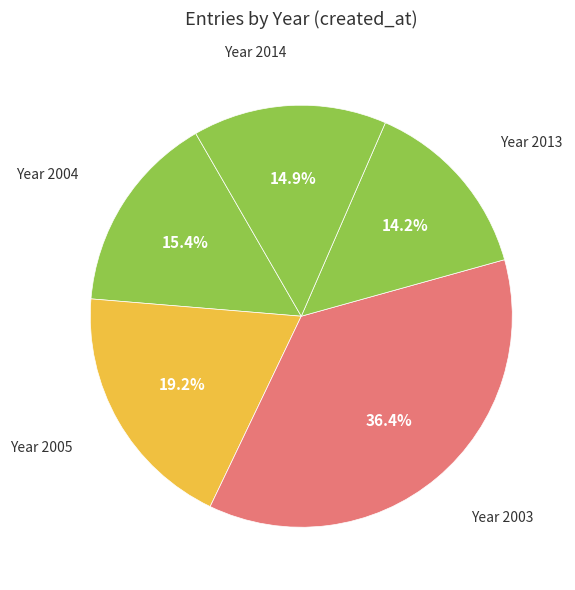

What is the smallest slice in the pie chart?

Year 2013